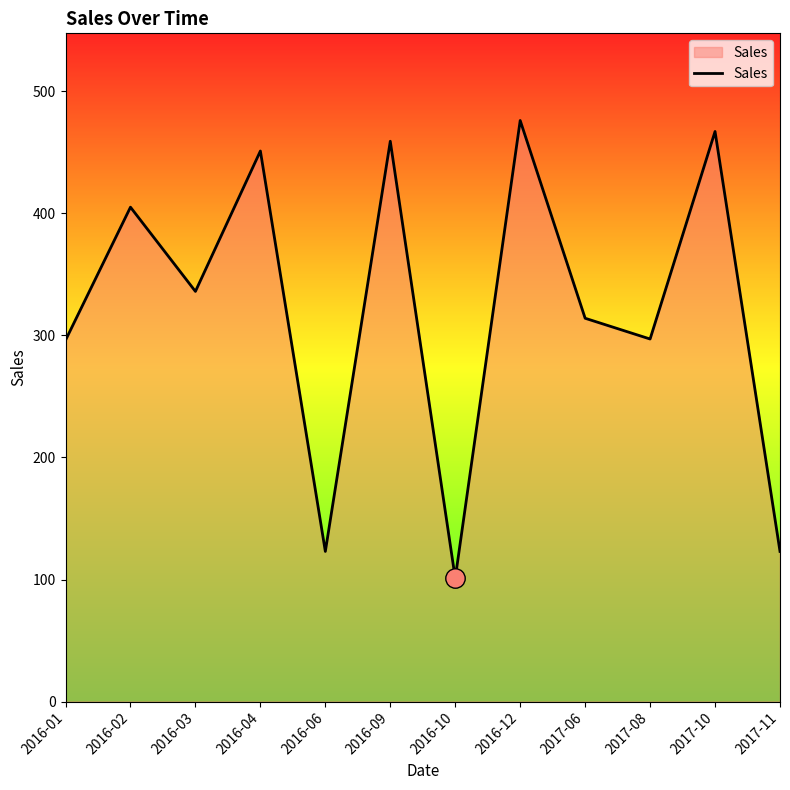

The chart shows a value of 451 at 2016-04. True or false?

True